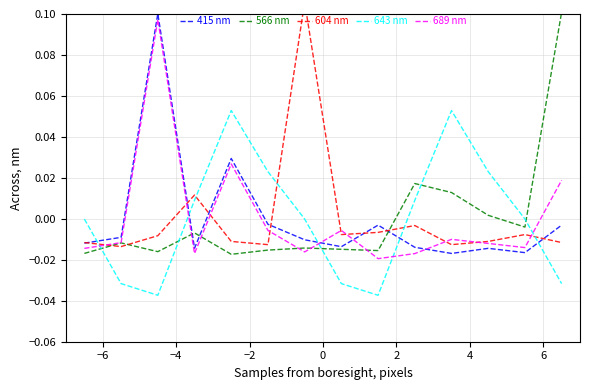

Does the chart display data point markers on the line(s)?

No